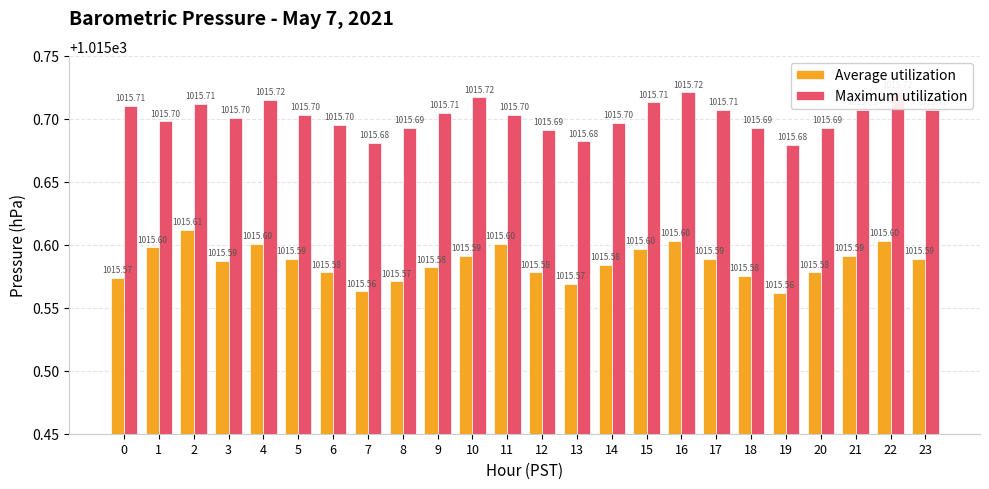

Which series has the widest spread of values?

Average utilization